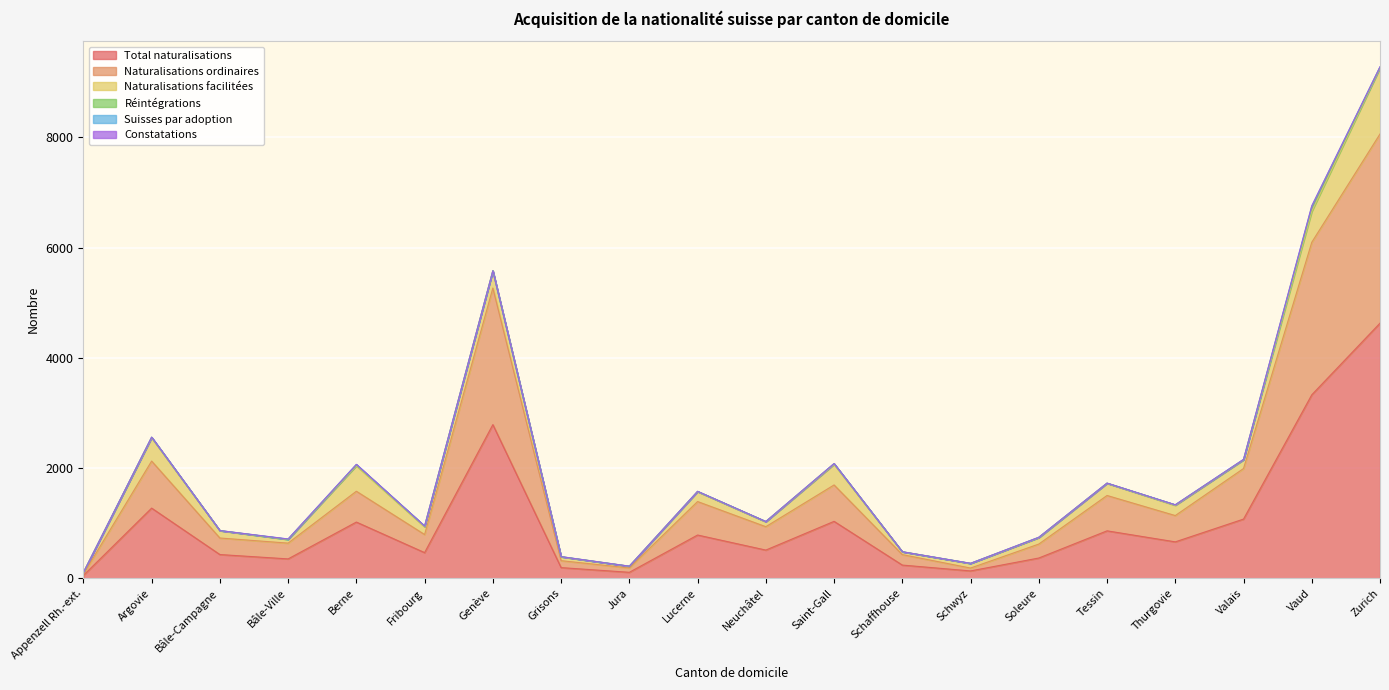

What is the difference between the Suisses par adoption values at Tessin and Vaud?

30